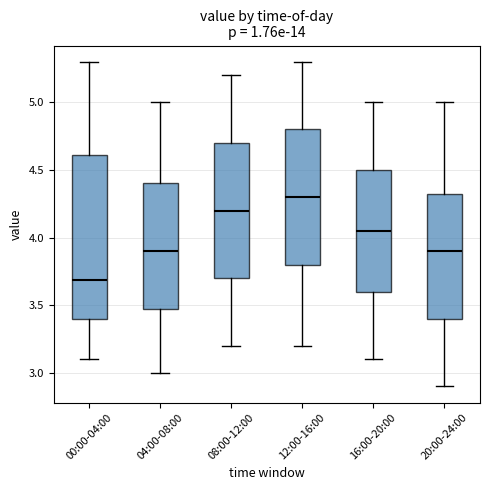

Where is the upper edge of the box for 08:00-12:00 on the y-axis? The values are not printed on the chart, so give them approximately, as read against the axis.

4.70